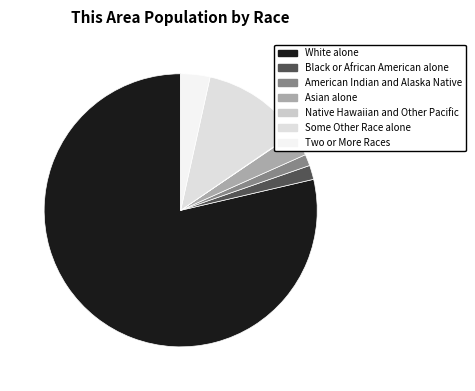

True or false: Native Hawaiian and Other Pacific accounts for 7% of the total.

False